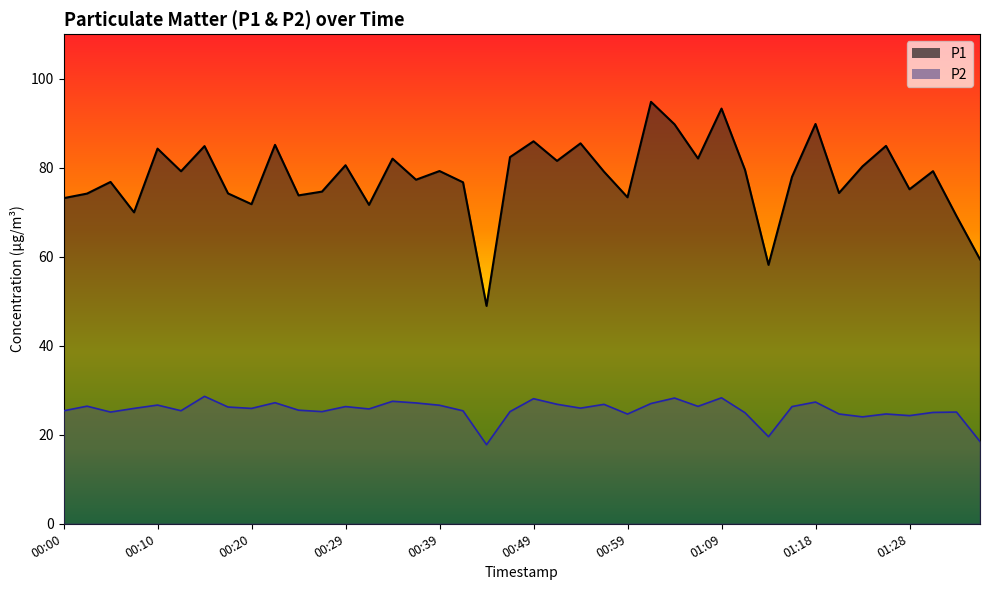

What is the difference between the second highest and minimum values in the P1 series?

44.3